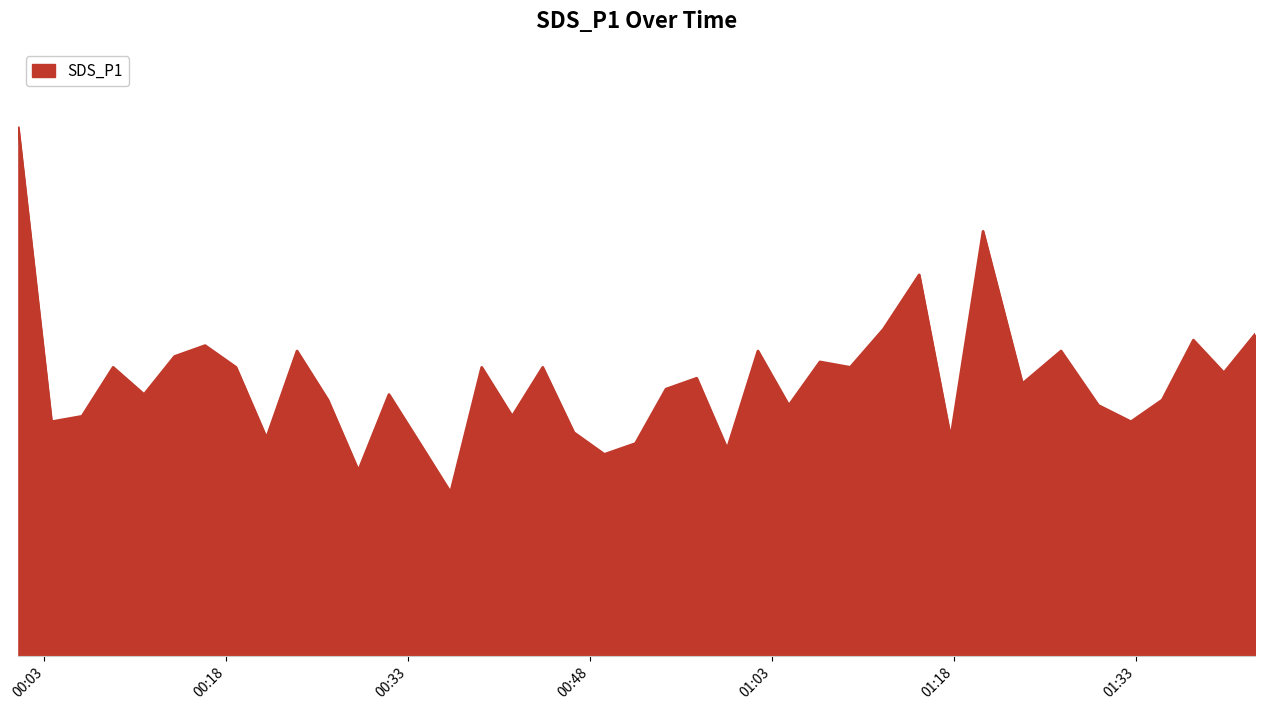

Does the chart display data point markers on the line(s)?

No